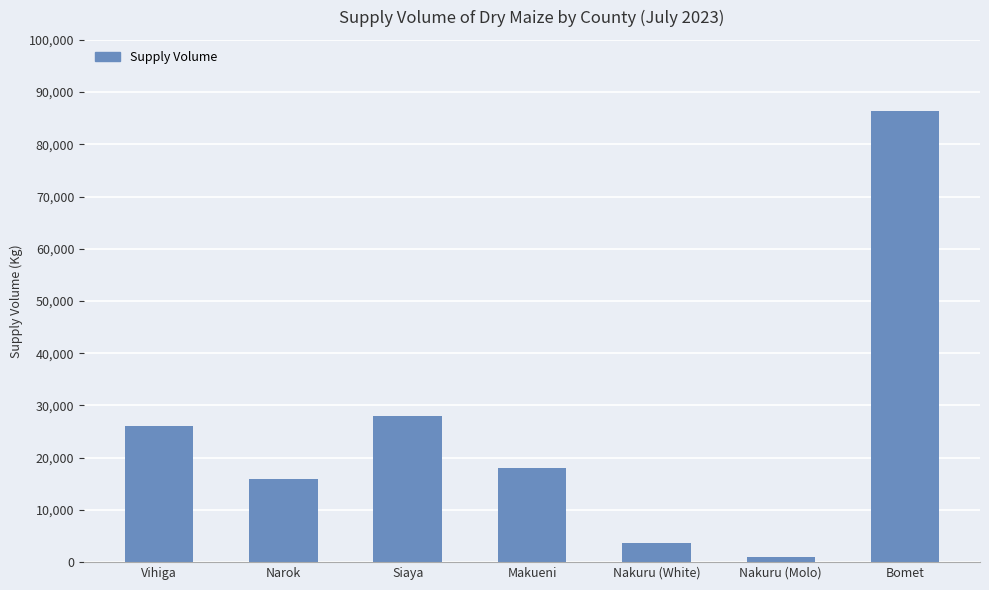

Reading left to right, list all the values displayed in this chart.

26000	16000	28000	18000	3600	950	86400